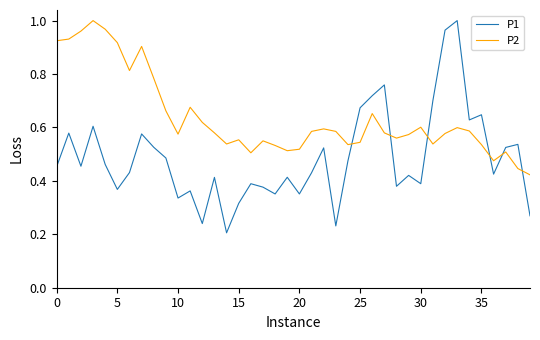

Rank the series by their average value, from highest to lowest.

P2, P1